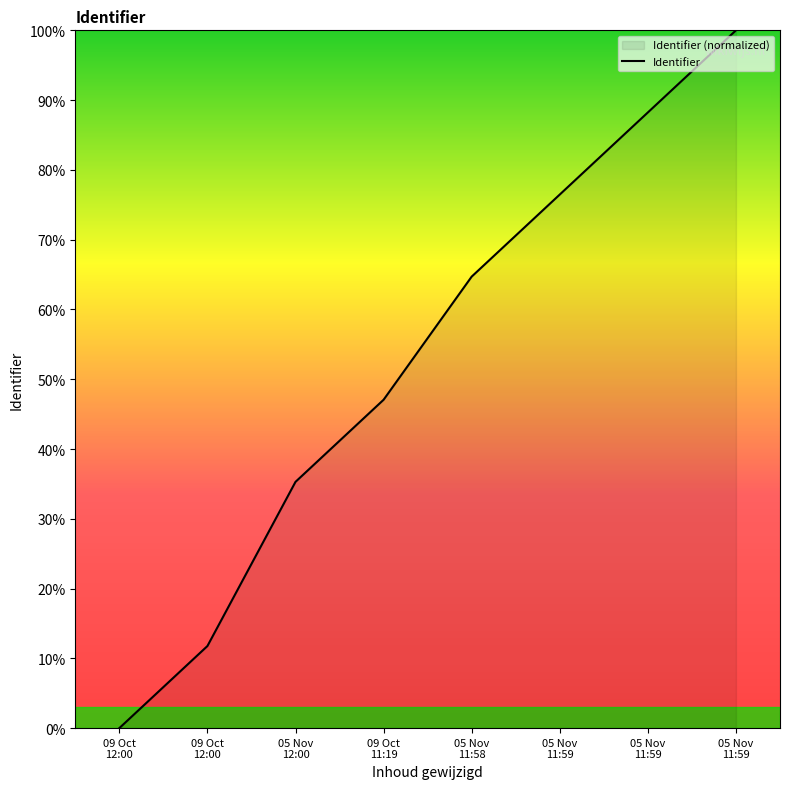

The chart shows a value of 14.2 at 05 Nov 12:00. True or false?

False